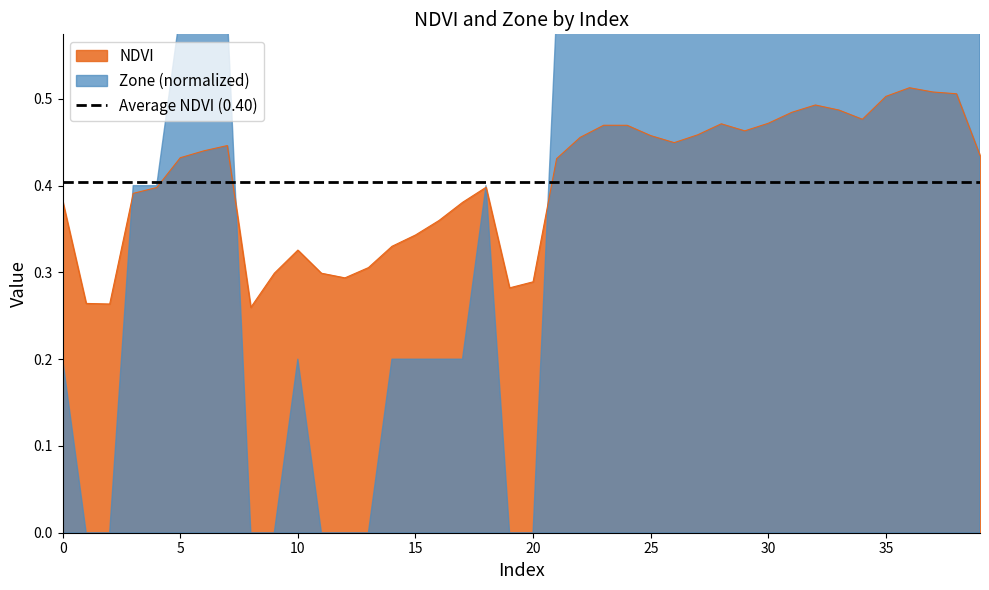

What value does the data have at 30?

0.5